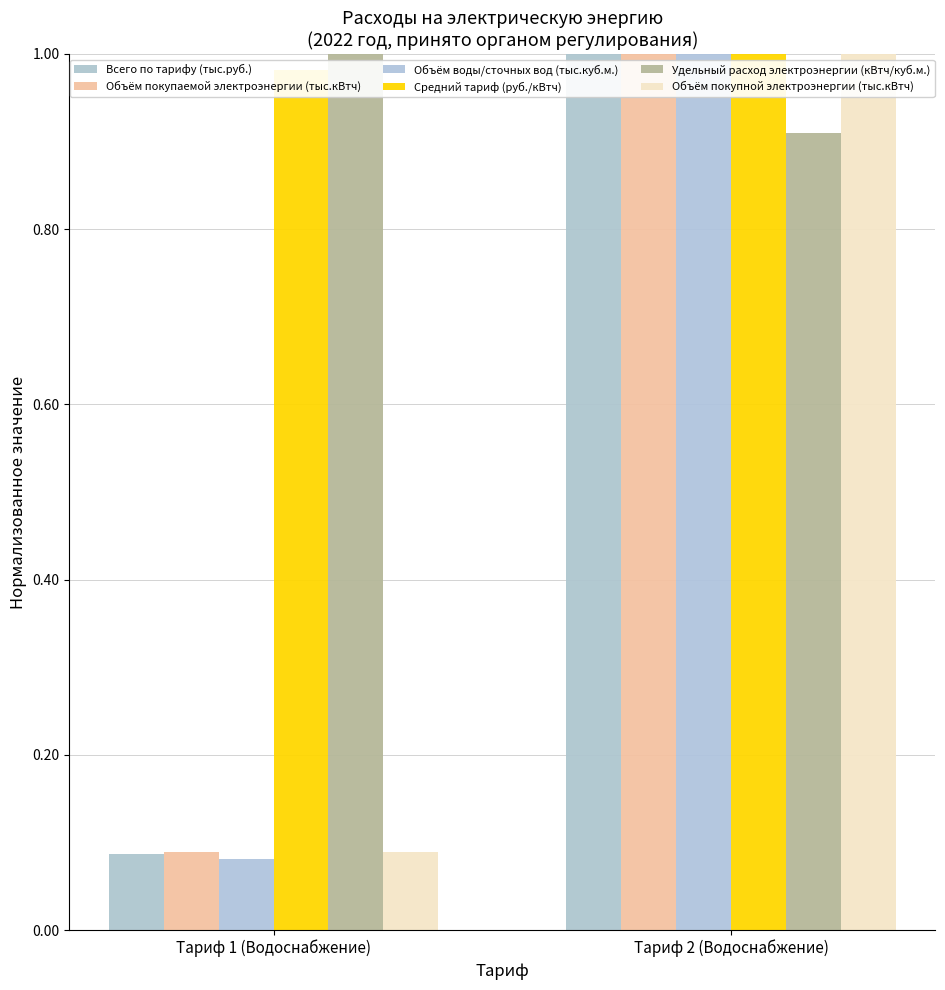

Reading right to left, transcribe all the data shown in this chart.

Всего по тарифу (тыс.руб.): 1.0	0.1
Объём покупаемой электроэнергии (тыс.кВтч): 1.0	0.1
Объём воды/сточных вод (тыс.куб.м.): 1.0	0.1
Средний тариф (руб./кВтч): 1.0	1.0
Удельный расход электроэнергии (кВтч/куб.м.): 0.9	1.0
Объём покупной электроэнергии (тыс.кВтч): 1.0	0.1